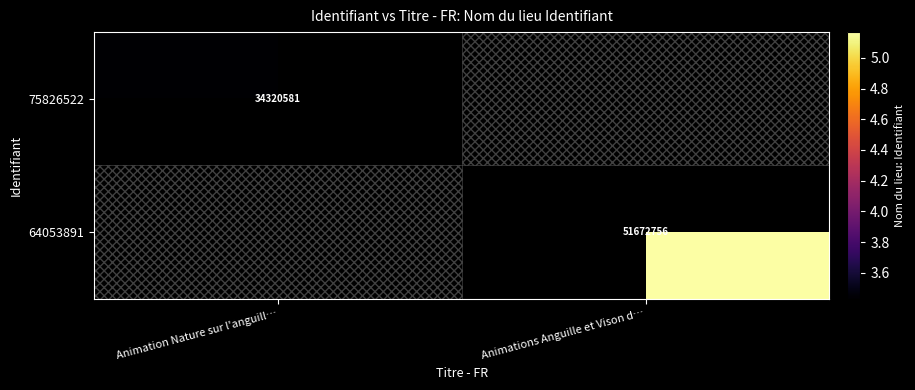

Which category has the lowest value across all series?

Animation Nature sur l'anguill…